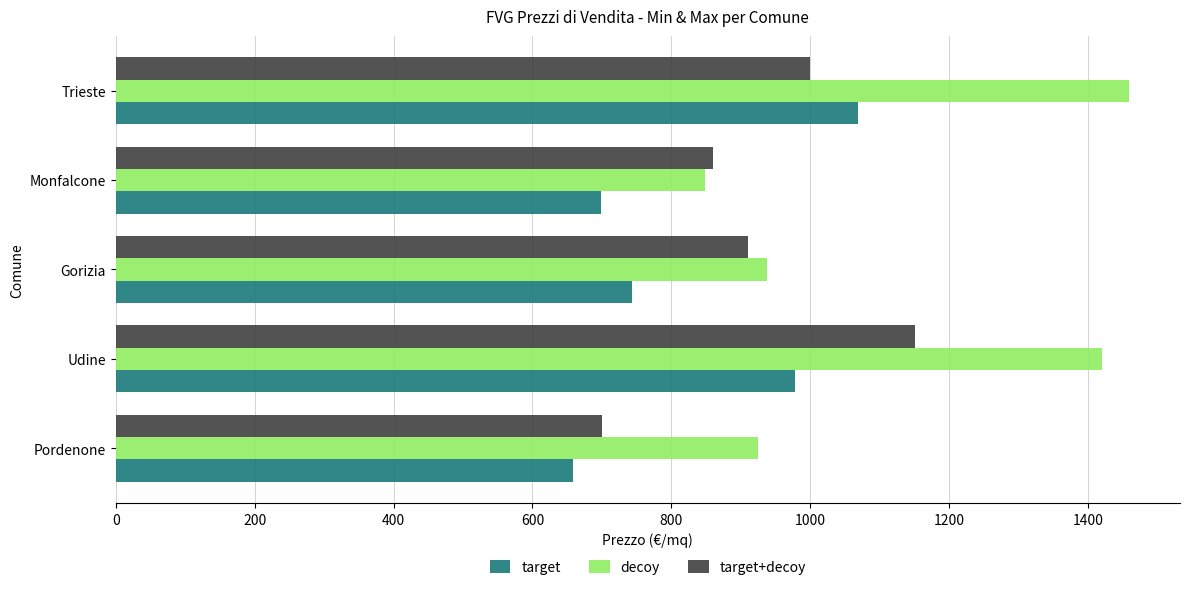

Rank the series by their average value, from lowest to highest.

target, target+decoy, decoy